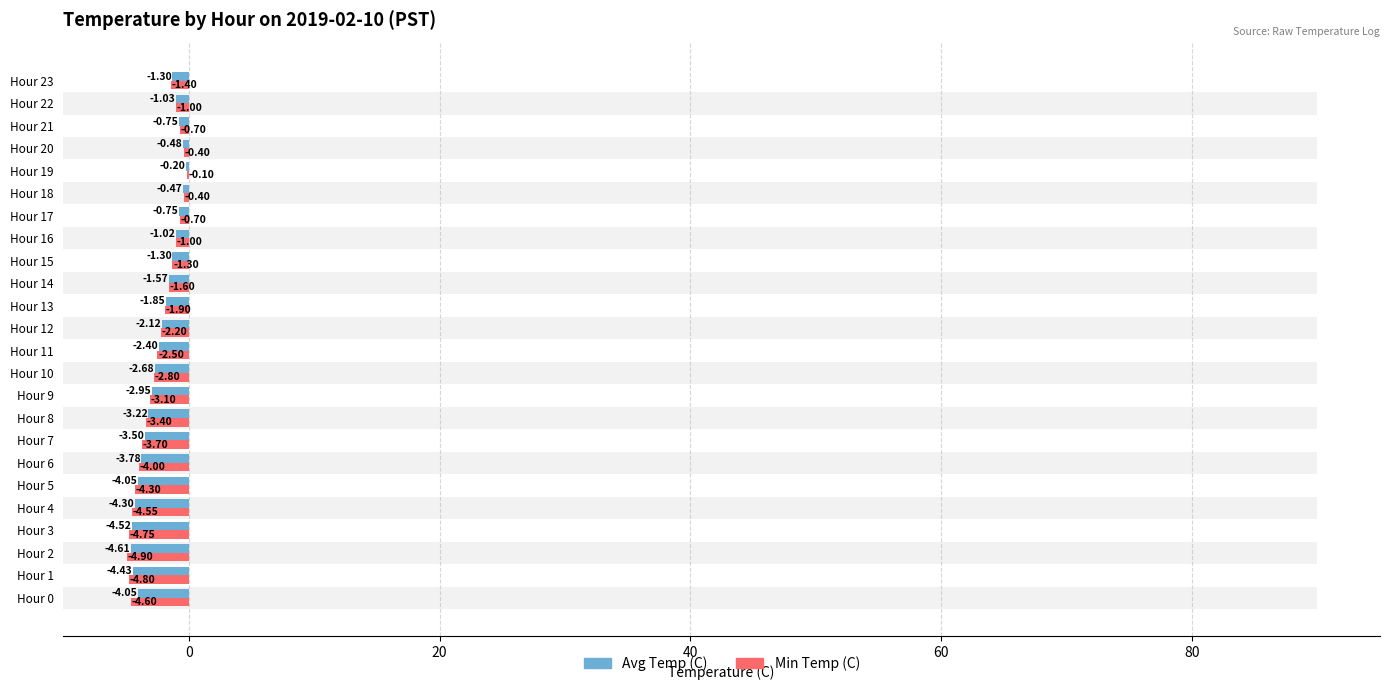

What are all the series names shown in the legend?

Avg Temp (C), Min Temp (C)